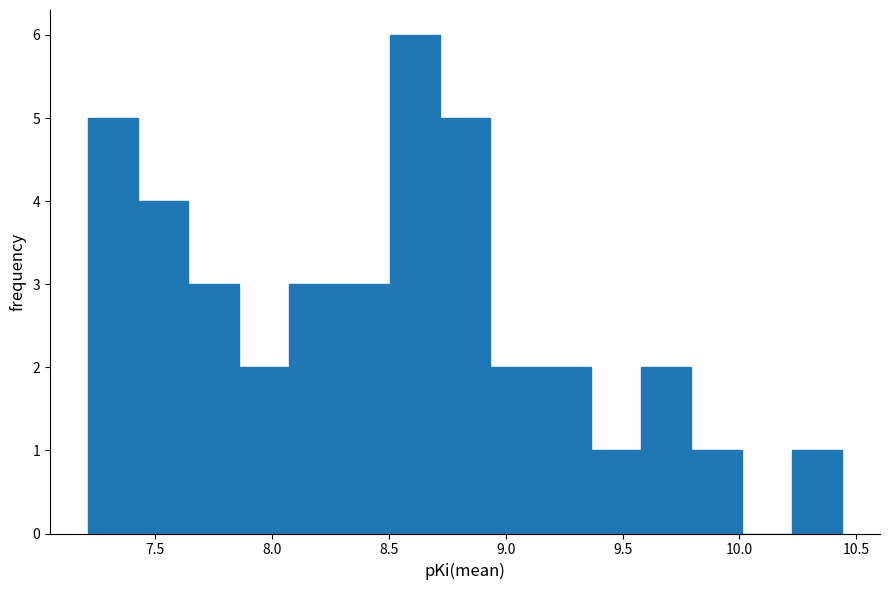

Reading left to right, transcribe this chart: for each bar, give the range it covers on the x-axis and its height. Neither the bar edges nor the heights are printed on the chart, so give them approximately, as read against the axes.

7.20 to 7.45: 5
7.45 to 7.65: 4
7.65 to 7.85: 3
7.85 to 8.05: 2
8.05 to 8.30: 3
8.30 to 8.50: 3
8.50 to 8.70: 6
8.70 to 8.95: 5
8.95 to 9.15: 2
9.15 to 9.35: 2
9.35 to 9.60: 1
9.60 to 9.80: 2
9.80 to 10.00: 1
10.00 to 10.20: 0
10.20 to 10.45: 1